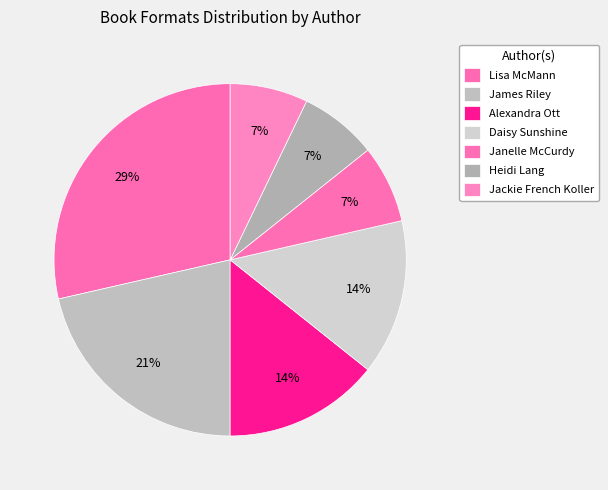

How many segments does this pie chart have?

7